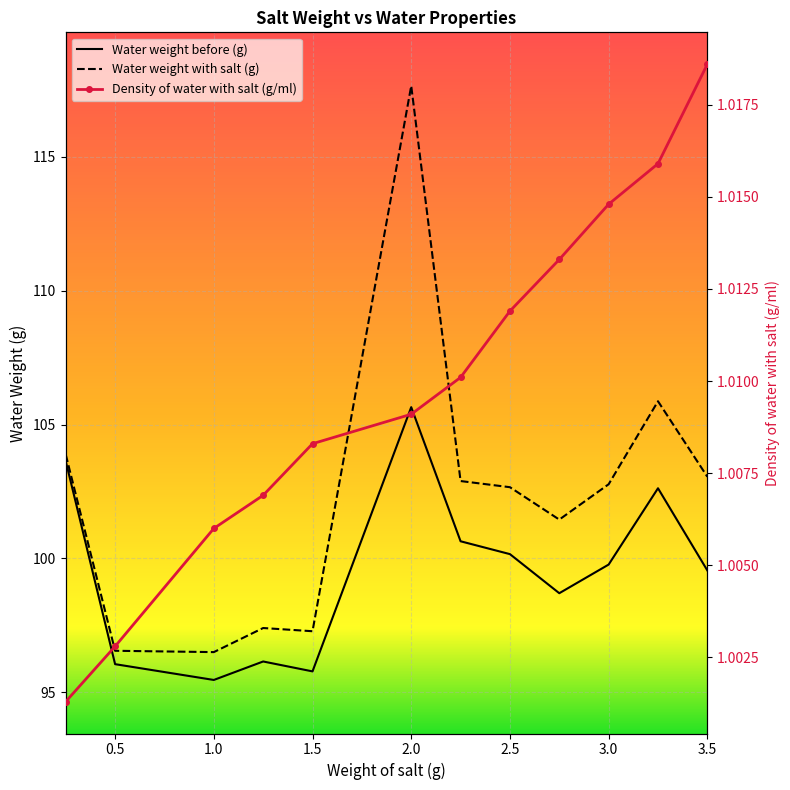

How many lines are shown in the chart?

3